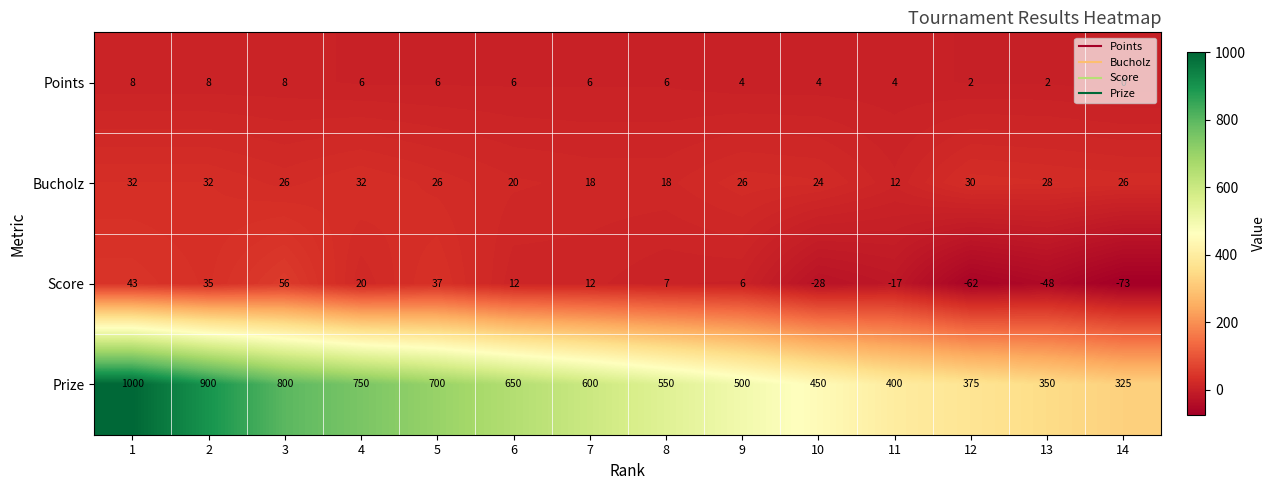

How many Bucholz values are between 20 and 30?

8